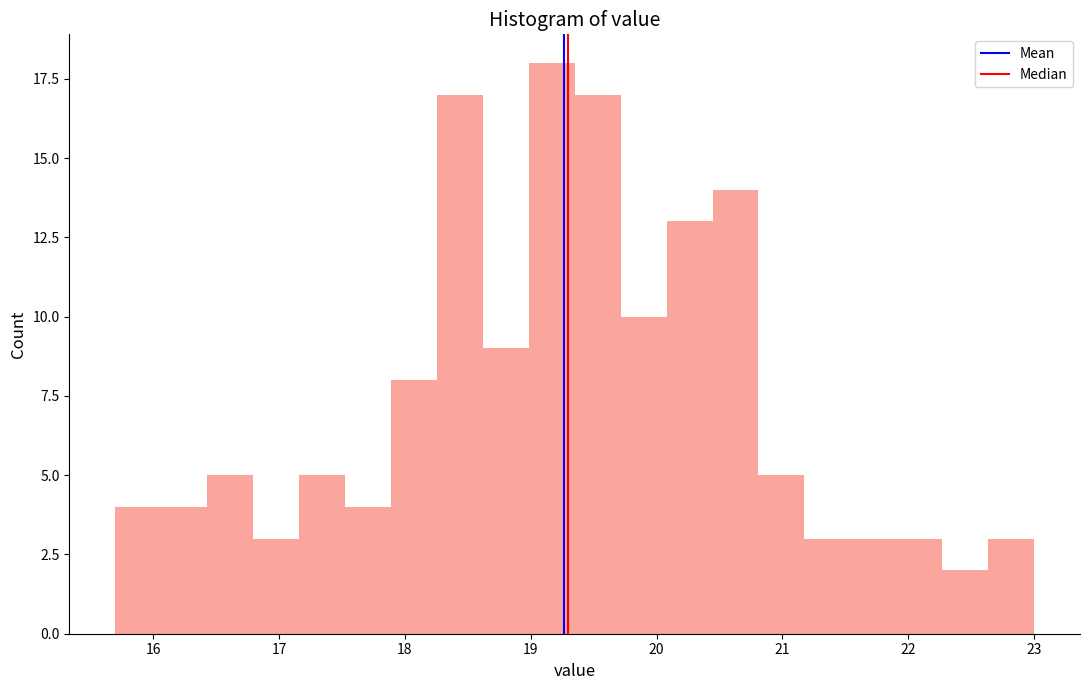

Read against the x-axis, roughly where is the centre of the tallest bar?

19.2